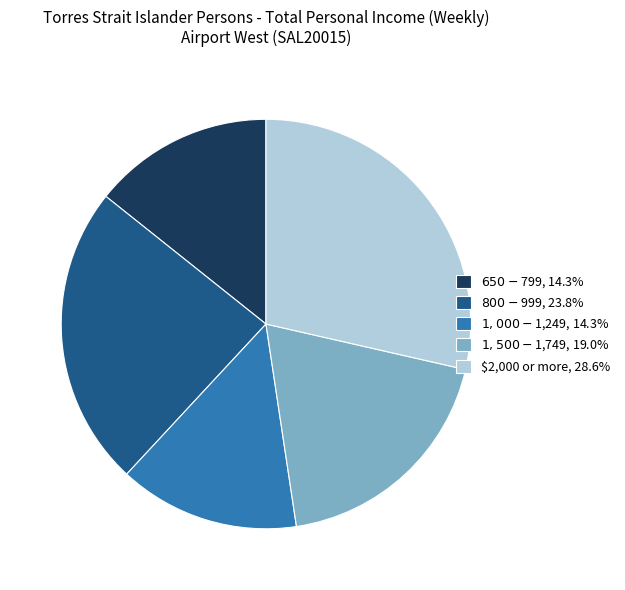

Which category has the biggest portion of the pie?

$2,000 or more